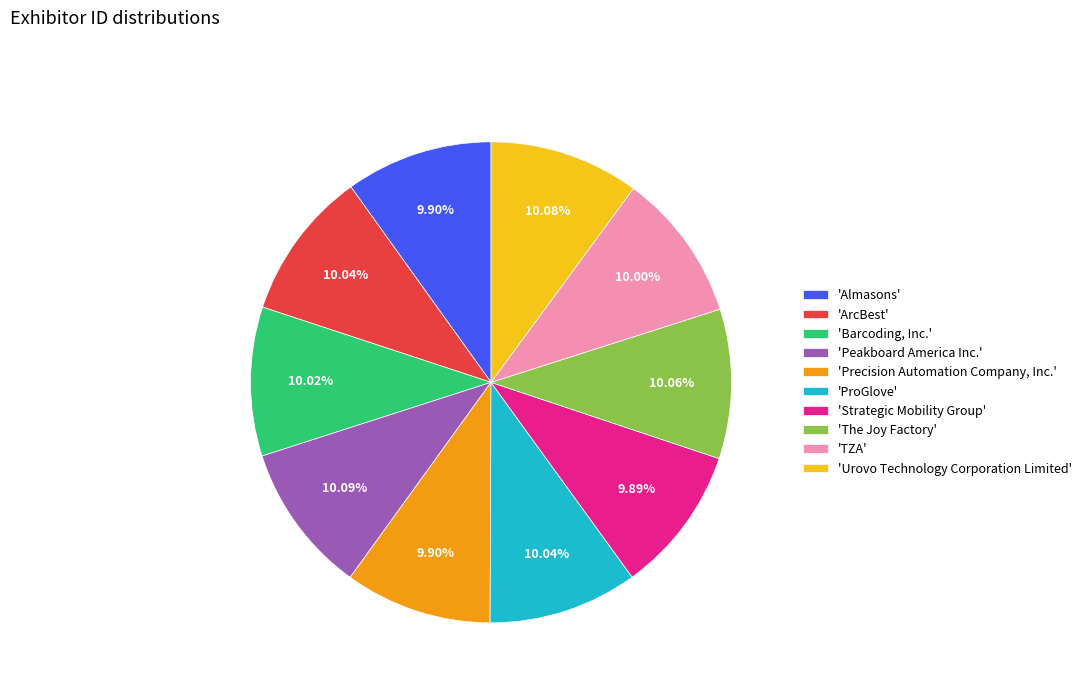

To the nearest percent, what is the average slice percentage?

10%